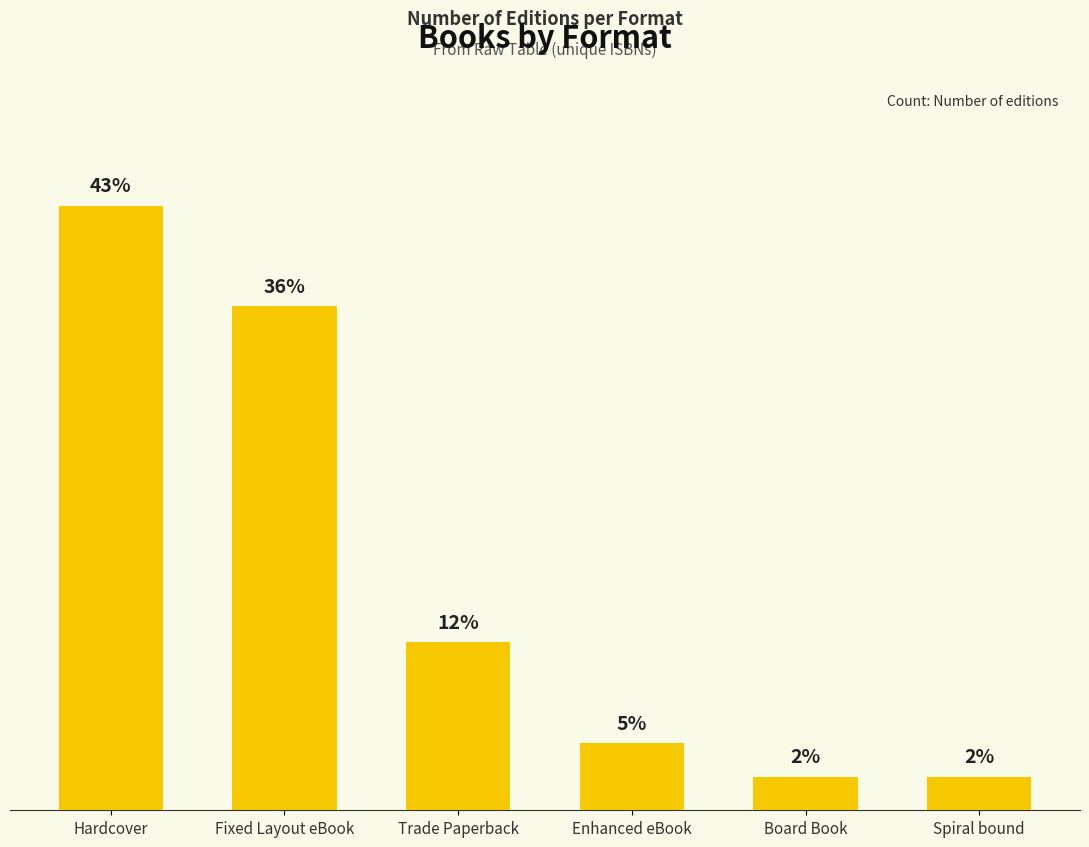

At which category does the chart reach its peak across all series?

Hardcover